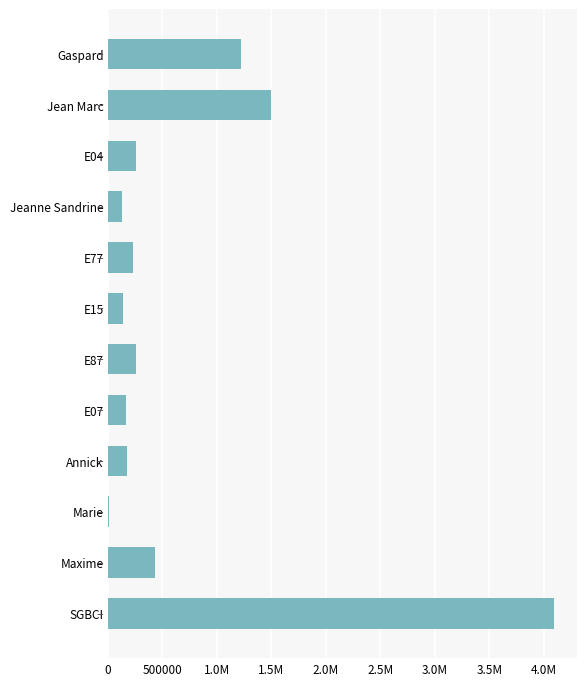

Are the bars horizontal?

Yes